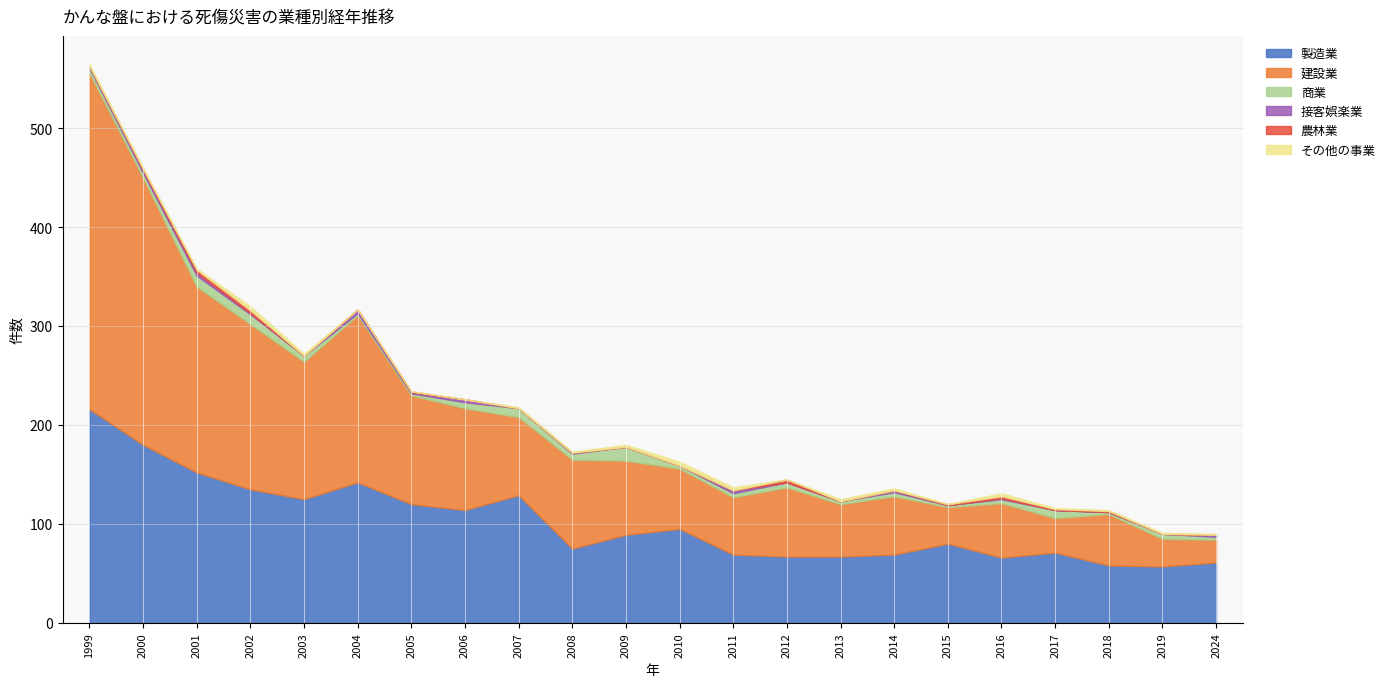

What are all the series names shown in the legend?

製造業, 建設業, 商業, 接客娯楽業, 農林業, その他の事業